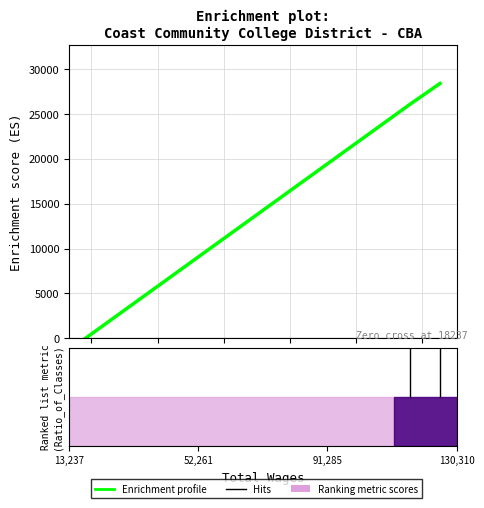

What is the difference between the values at 18237.0 and 125310.0?

28403